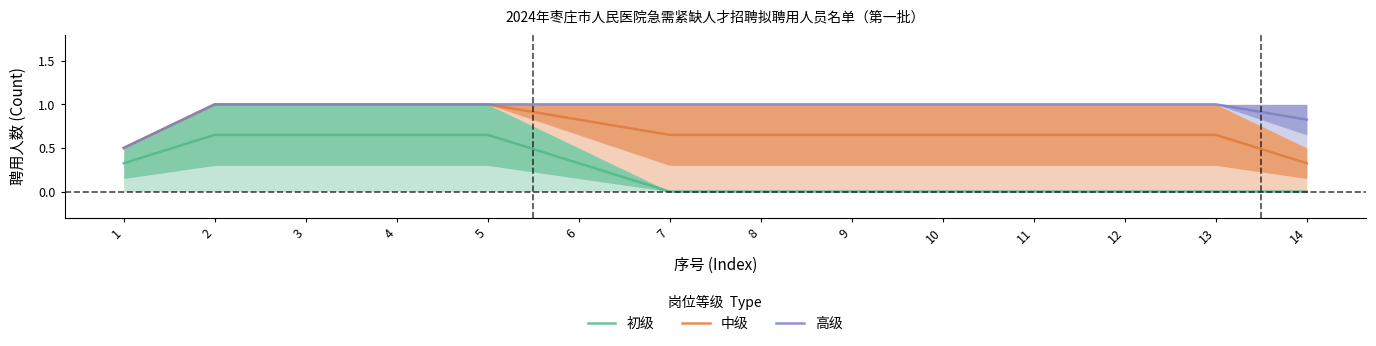

True or false: 初级 and 中级 cross at least once.

False